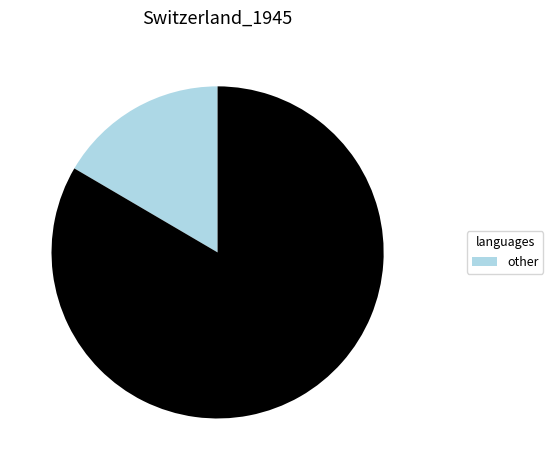

Does any single category account for the majority?

Yes